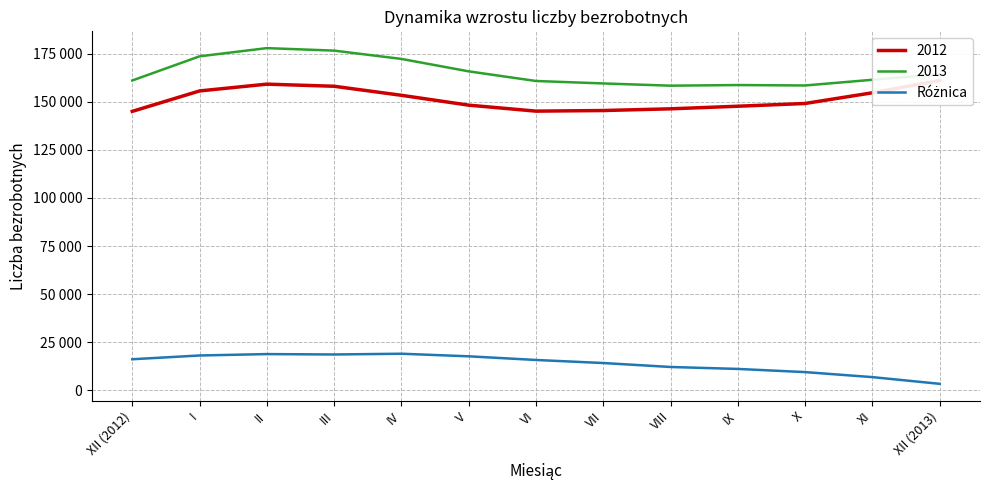

What is the difference between the values at V and XI?

10827